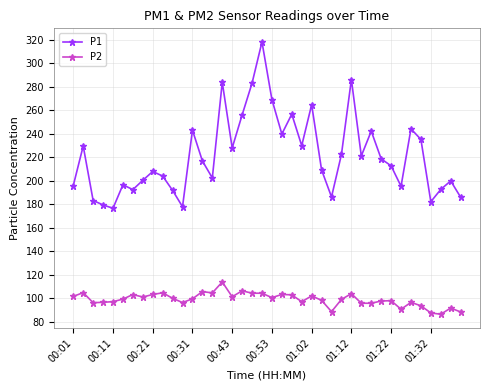

What is the difference between the maximum and minimum values in the P2 series?

27.5